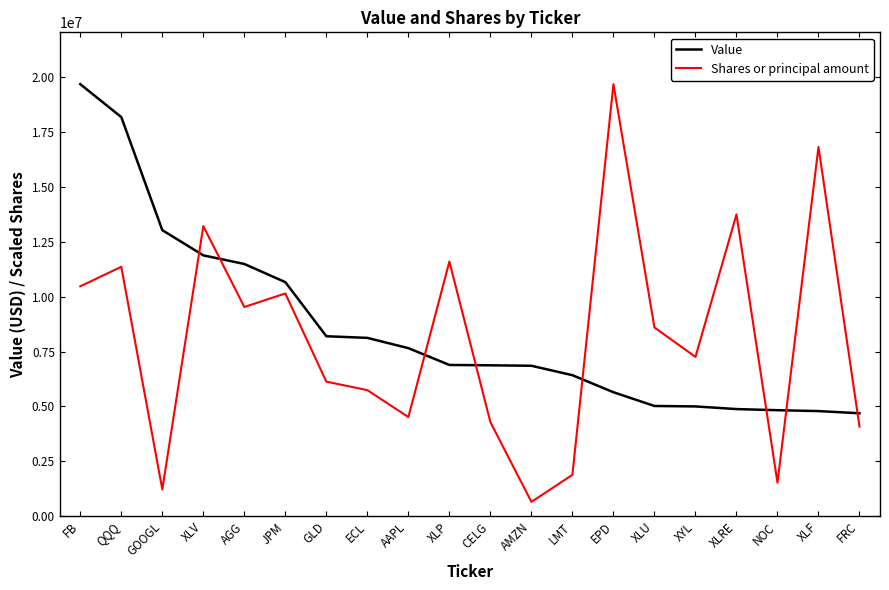

At which category does Shares or principal amount reach its first local valley?

GOOGL